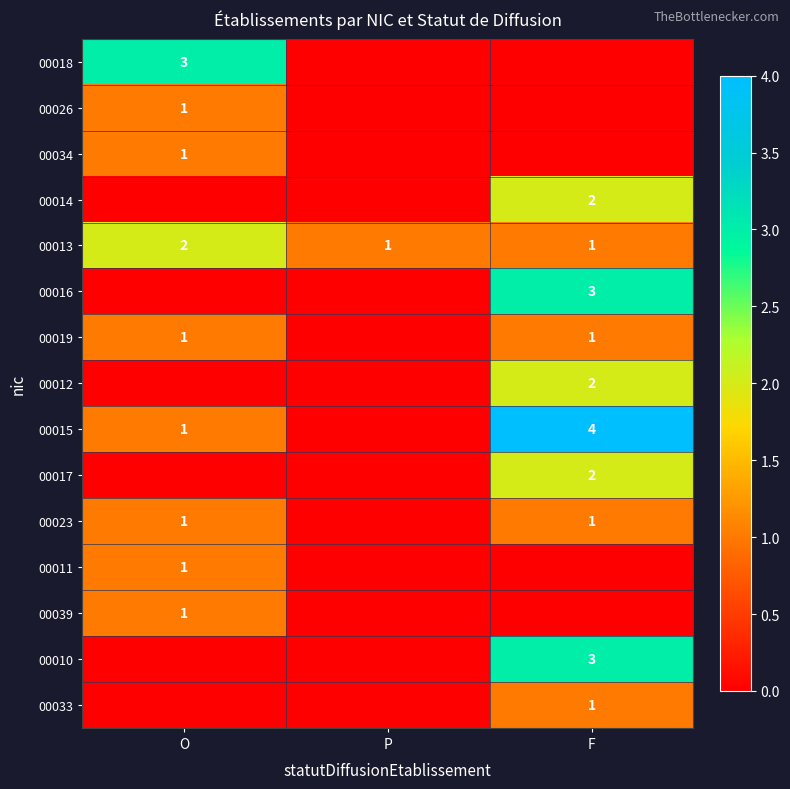

The 00018 series shows 3 at O. True or false?

True